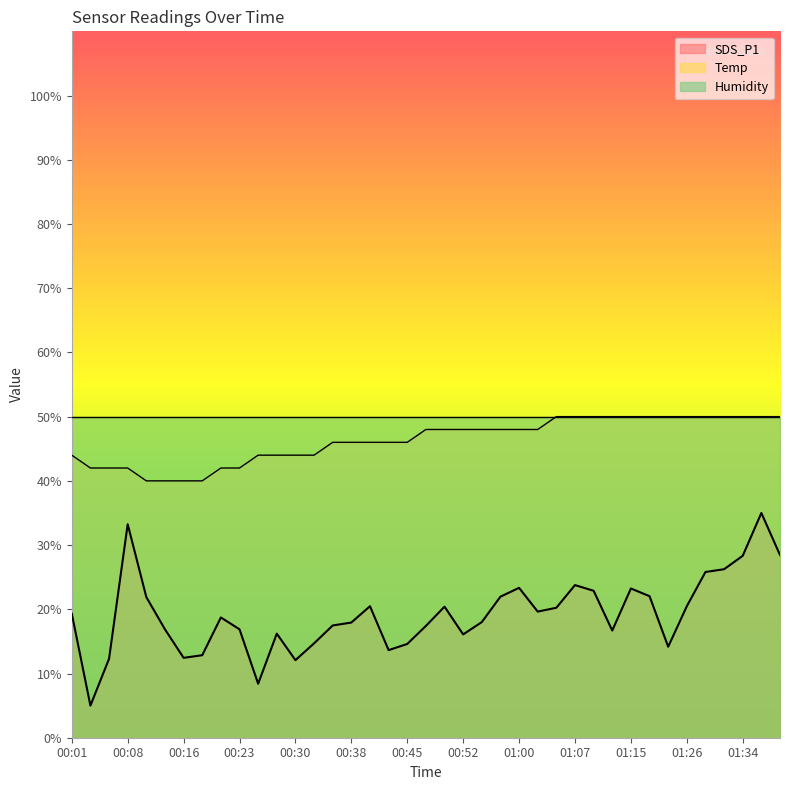

True or false: SDS_P1 and Temp cross at least once.

False